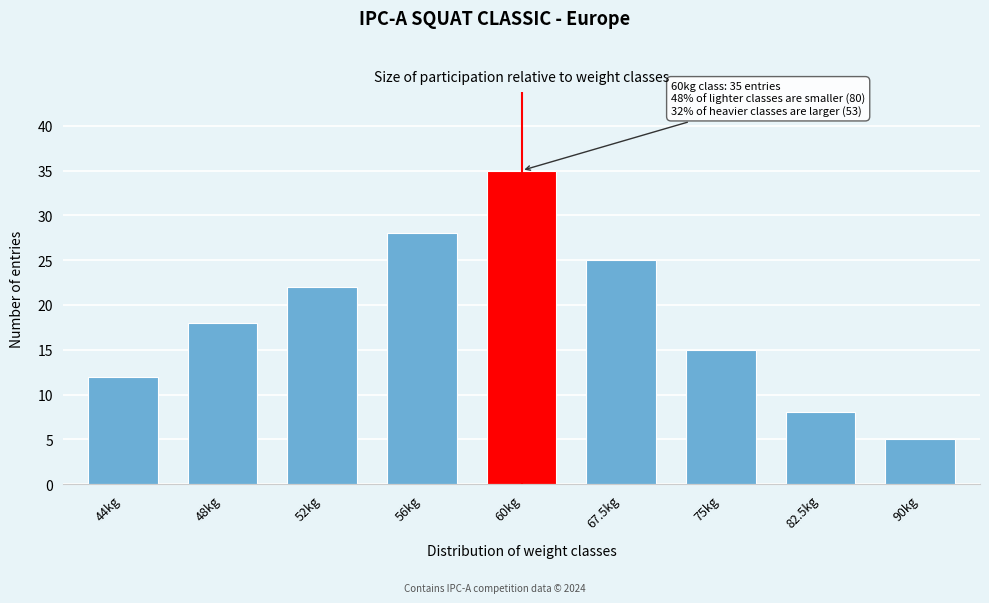

Reading left to right, what are all the values shown in this chart?

44kg=12	48kg=18	52kg=22	56kg=28	60kg=35	67.5kg=25	75kg=15	82.5kg=8	90kg=5